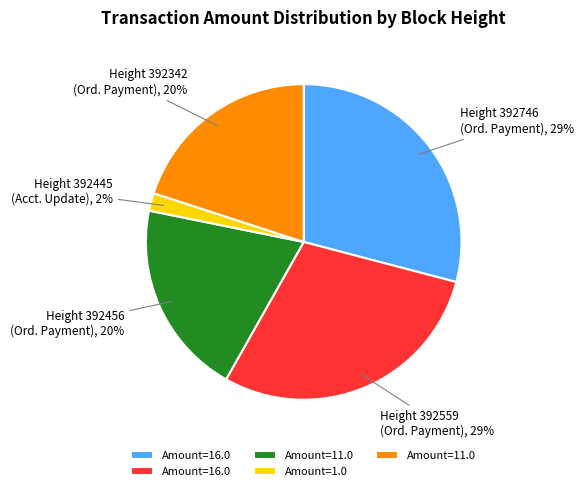

To the nearest percent, what is the average slice percentage?

20%